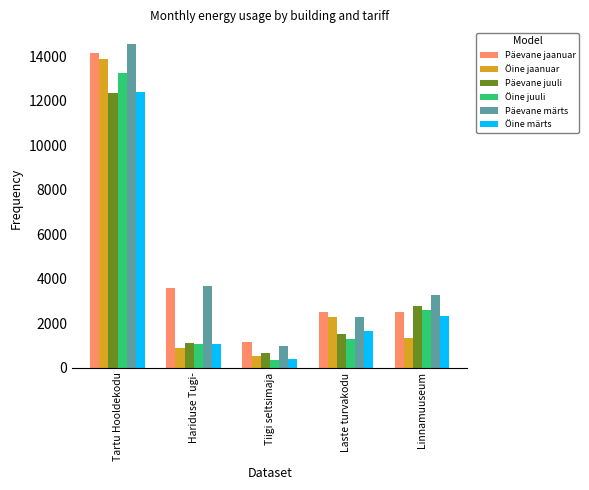

Between Tartu Hooldekodu and Hariduse Tugi-, which series saw the biggest shift?

Öine jaanuar